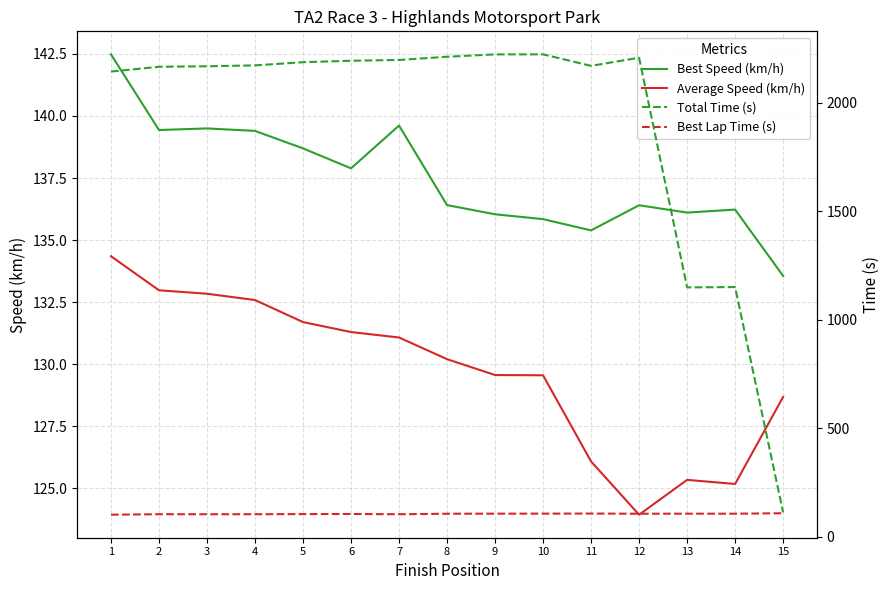

The Best Speed (km/h) series shows 139.4 at 4. True or false?

True